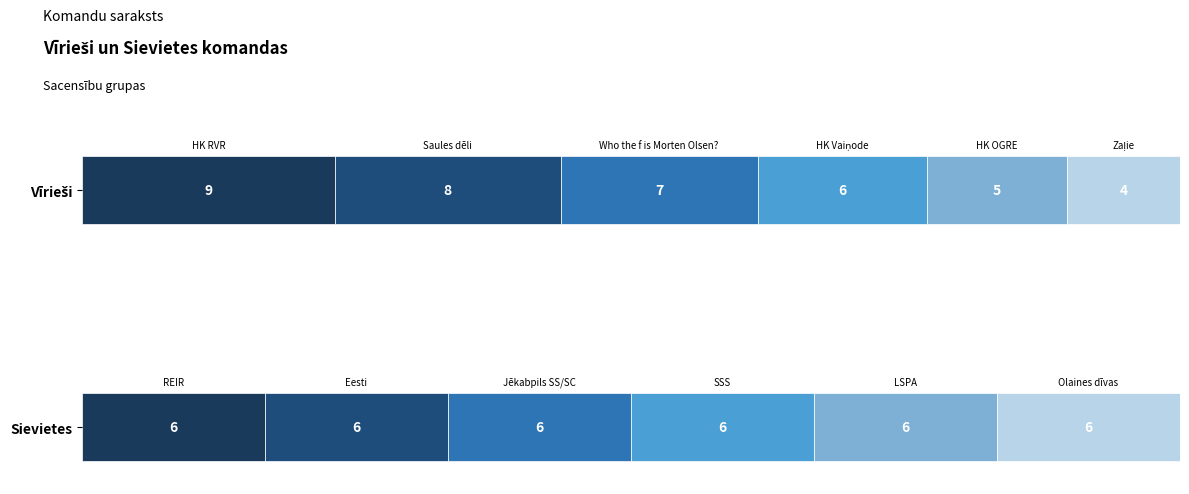

What is the spread (max minus min) of values at Zaļie / Olaines dīvas?

2